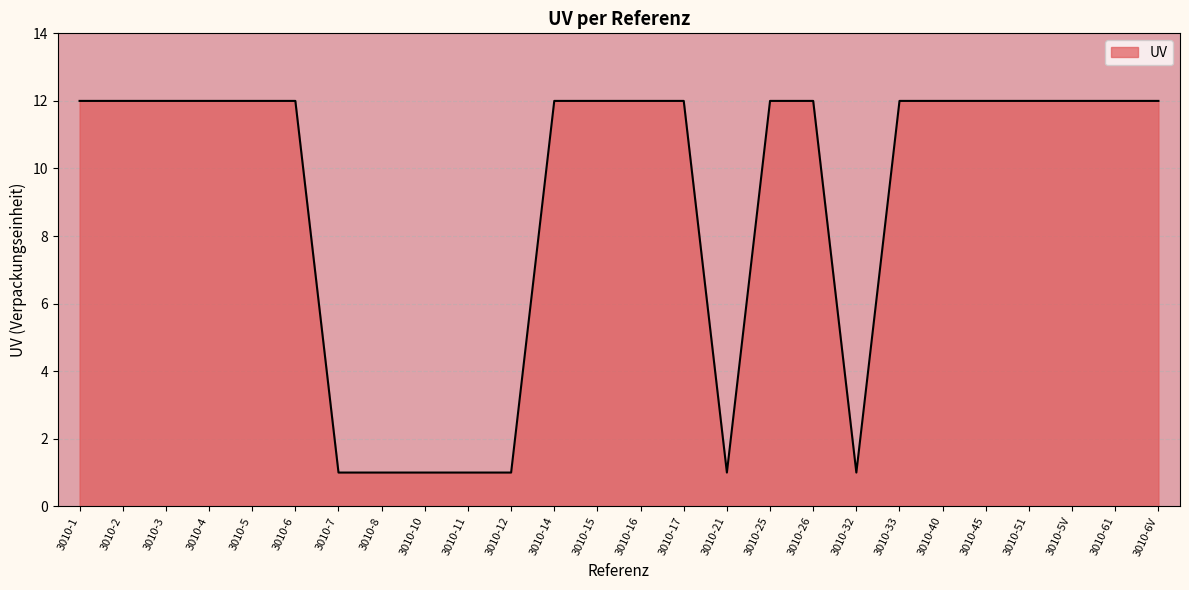

Count the number of categories in the chart.

26